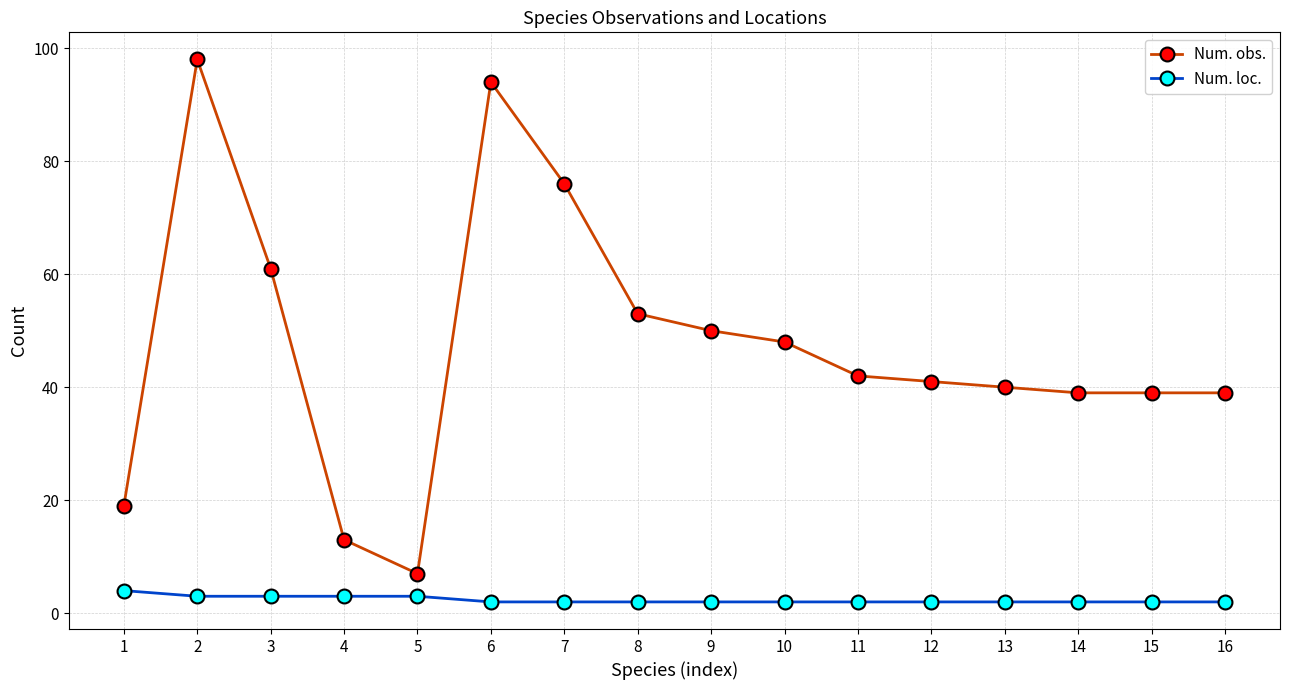

At 11, list the series in order from smallest to largest.

Num. loc., Num. obs.